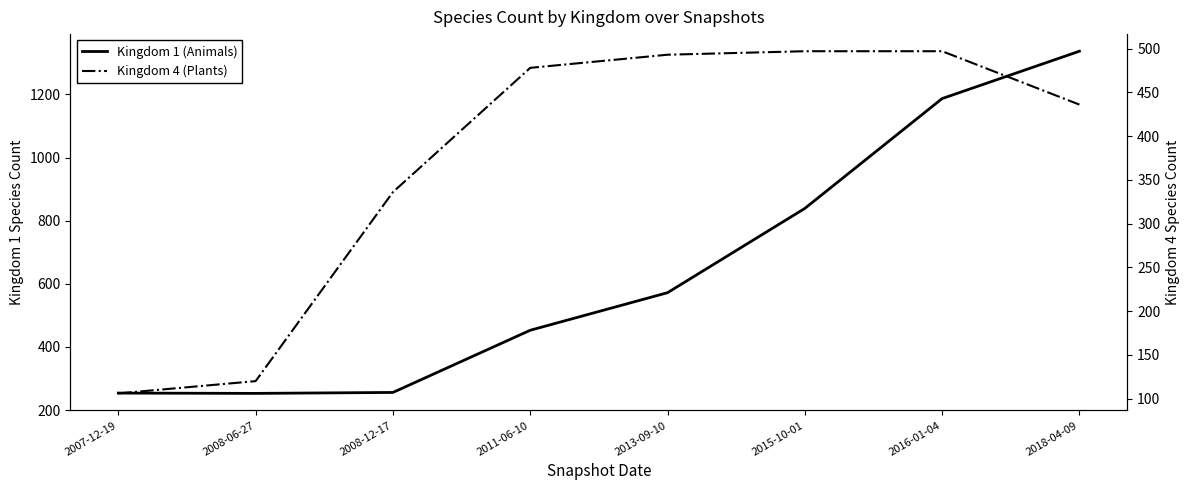

Read the Kingdom 4 (Plants) value at 2016-01-04.

497